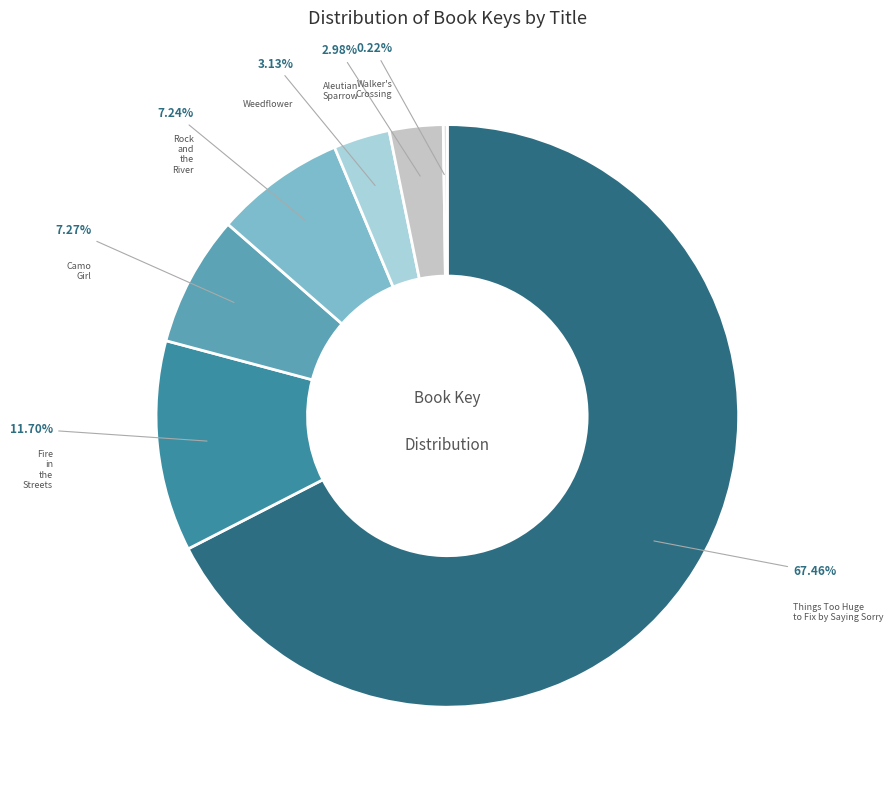

Does Things Too Huge to Fix by Saying Sorry represent more than half of the total?

Yes